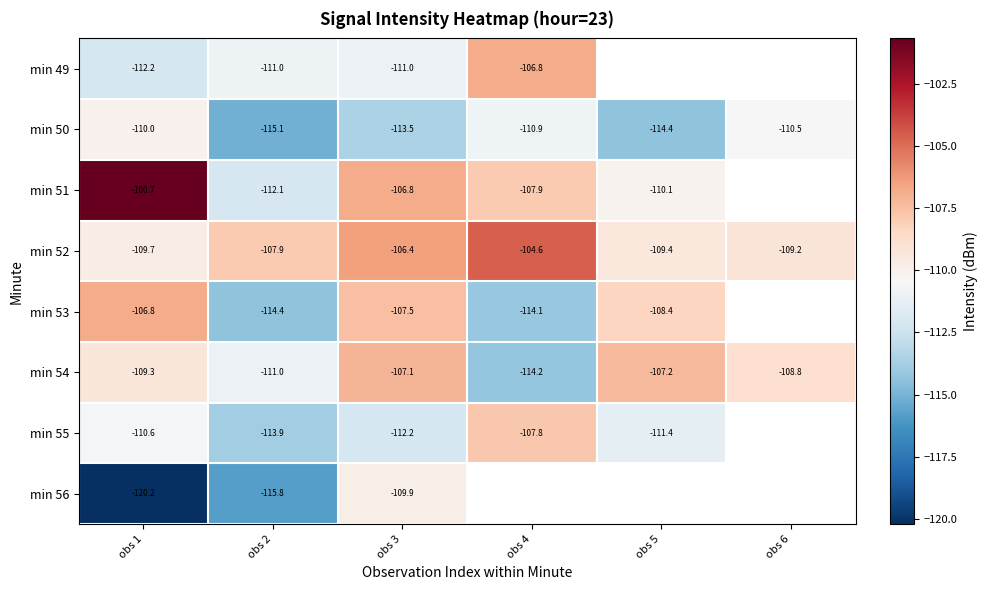

Which has a higher value, obs 6 or obs 4?

obs 4